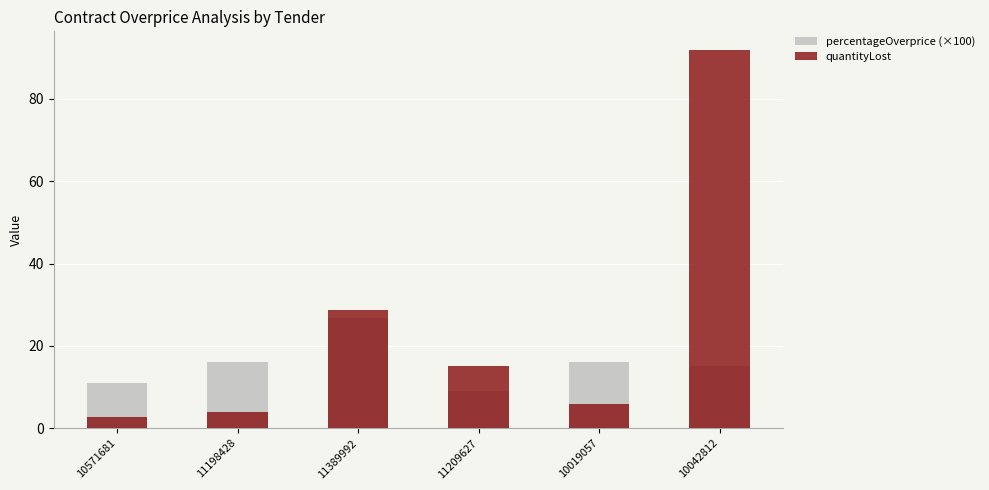

Reading left to right, extract all data points from this chart.

percentageOverprice (×100): 10571681=11.0	11198428=16.0	11389992=26.6	11209627=9.1	10019057=16.0	10042812=15.0
quantityLost: 10571681=2.6	11198428=3.8	11389992=28.8	11209627=15.1	10019057=5.8	10042812=91.8